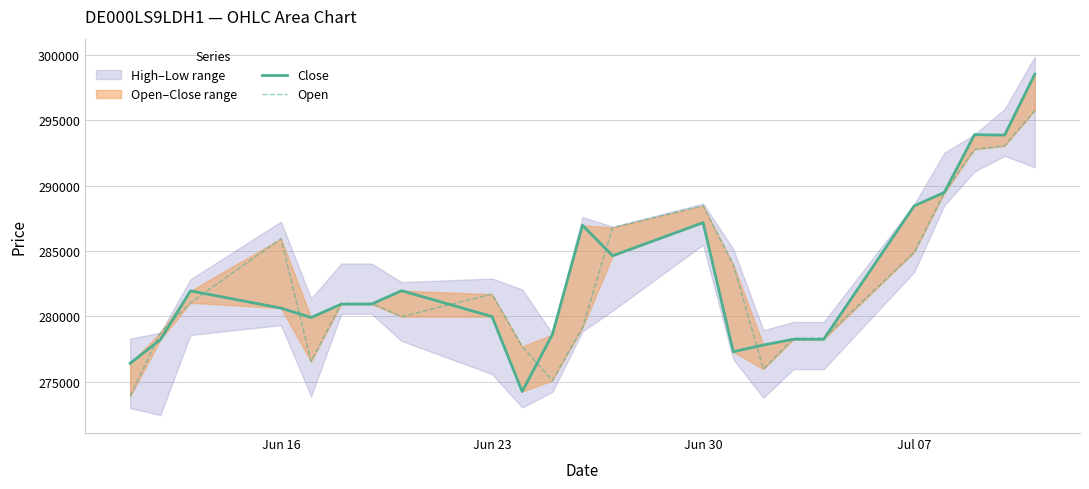

What is the sum of all Open values?

6499675